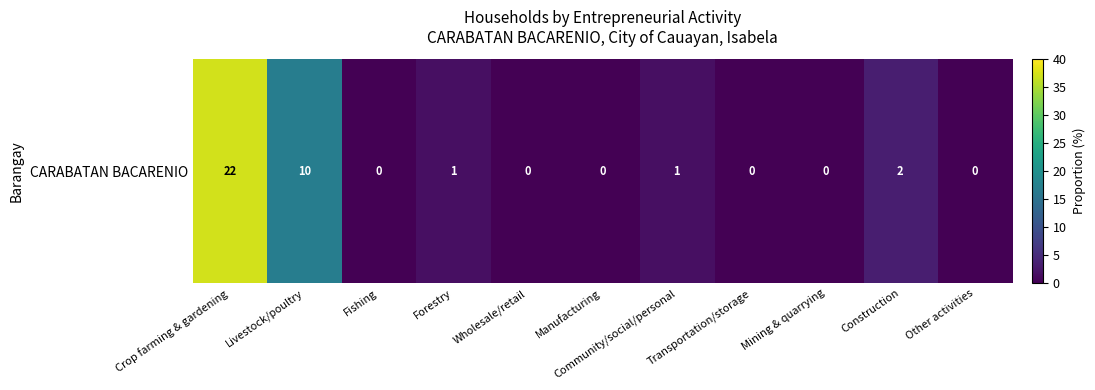

The chart shows a value of 1.7 at Forestry. True or false?

True